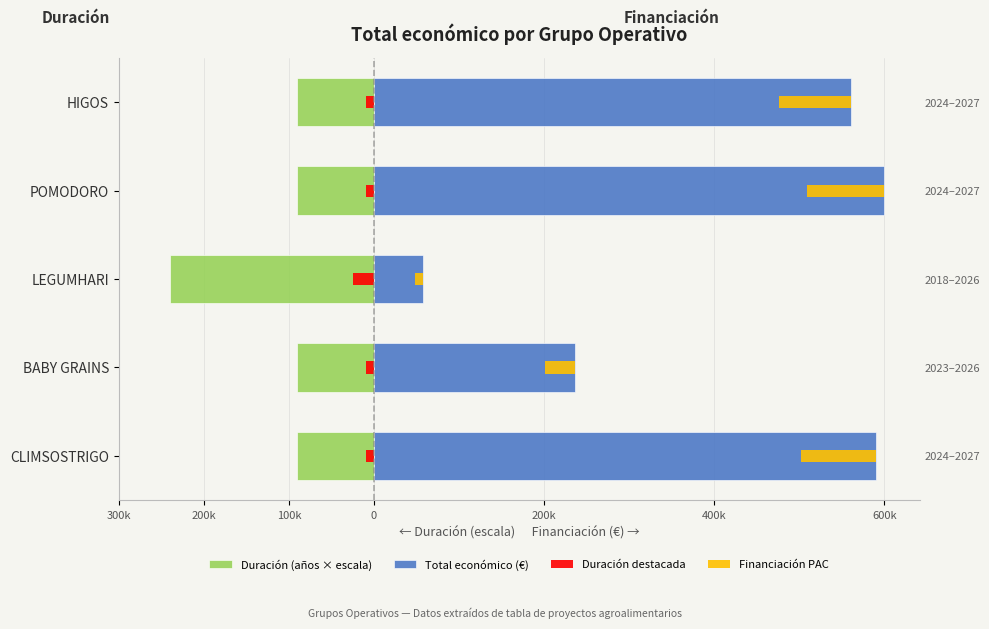

What value does the Total económico (€) series have at BABY GRAINS, to the nearest 100?

237000